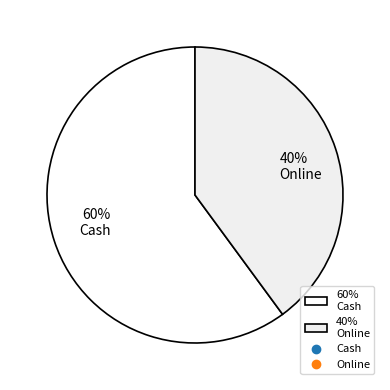

Which slice is the smallest?

40% Online